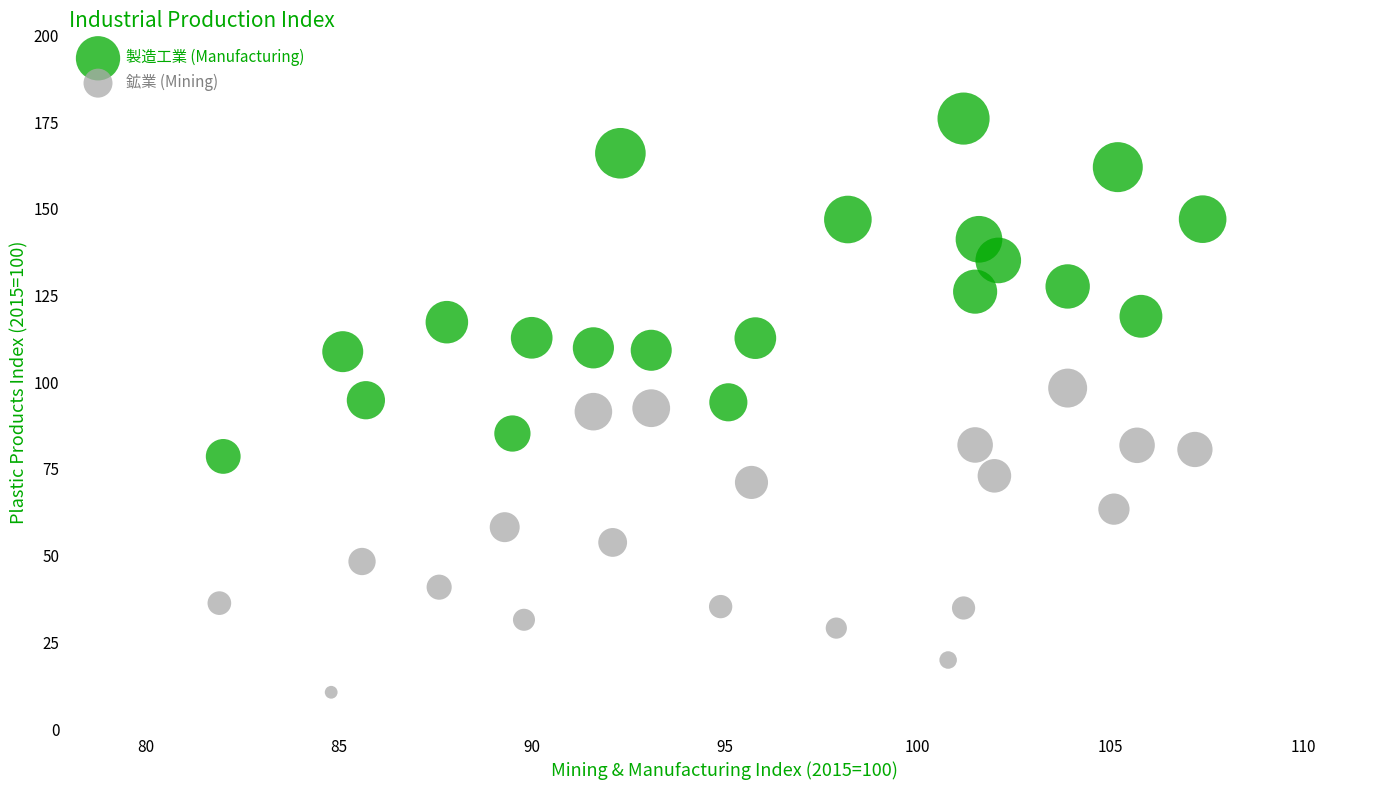

Which series contains the lowest Y value?

鉱業 (Mining)